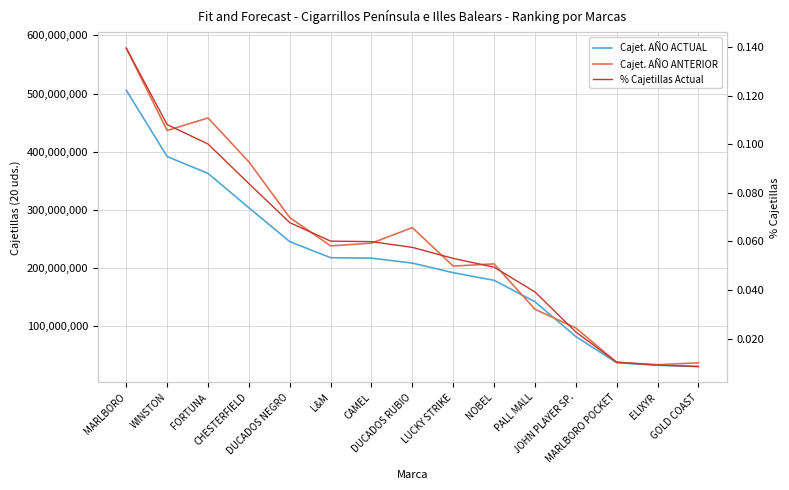

Reading left to right, transcribe all the data shown in this chart.

Cajet. AÑO ACTUAL: MARLBORO=505702833.0	WINSTON=391705857.0	FORTUNA=362732614.0	CHESTERFIELD=303685802.0	DUCADOS NEGRO=245461662.0	L&M=217851106.0	CAMEL=217062232.0	DUCADOS RUBIO=208530194.0	LUCKY STRIKE=192040364.0	NOBEL=178974192.0	PALL MALL=142106295.0	JOHN PLAYER SP.=82391803.0	MARLBORO POCKET=37267700.0	ELIXYR=32921716.0	GOLD COAST=30789500.0
Cajet. AÑO ANTERIOR: MARLBORO=578019740.0	WINSTON=436474282.0	FORTUNA=458069143.0	CHESTERFIELD=382616004.0	DUCADOS NEGRO=286802970.0	L&M=238161434.0	CAMEL=242870396.0	DUCADOS RUBIO=269578192.0	LUCKY STRIKE=203409166.0	NOBEL=207275412.0	PALL MALL=129184019.0	JOHN PLAYER SP.=97071086.0	MARLBORO POCKET=37938147.0	ELIXYR=33895733.0	GOLD COAST=37129214.0
% Cajetillas Actual: MARLBORO=0.1	WINSTON=0.1	FORTUNA=0.1	CHESTERFIELD=0.1	DUCADOS NEGRO=0.1	L&M=0.1	CAMEL=0.1	DUCADOS RUBIO=0.1	LUCKY STRIKE=0.1	NOBEL=0.0	PALL MALL=0.0	JOHN PLAYER SP.=0.0	MARLBORO POCKET=0.0	ELIXYR=0.0	GOLD COAST=0.0